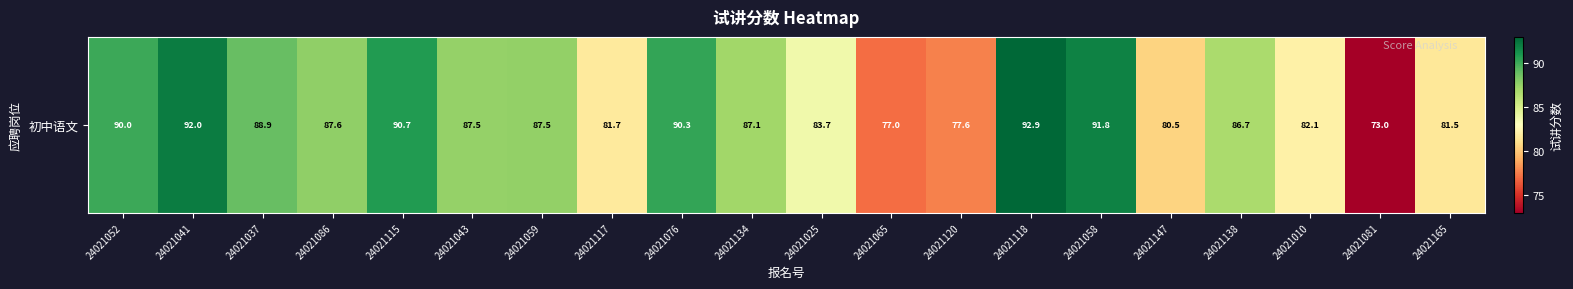

What is the smallest value displayed?

73.0